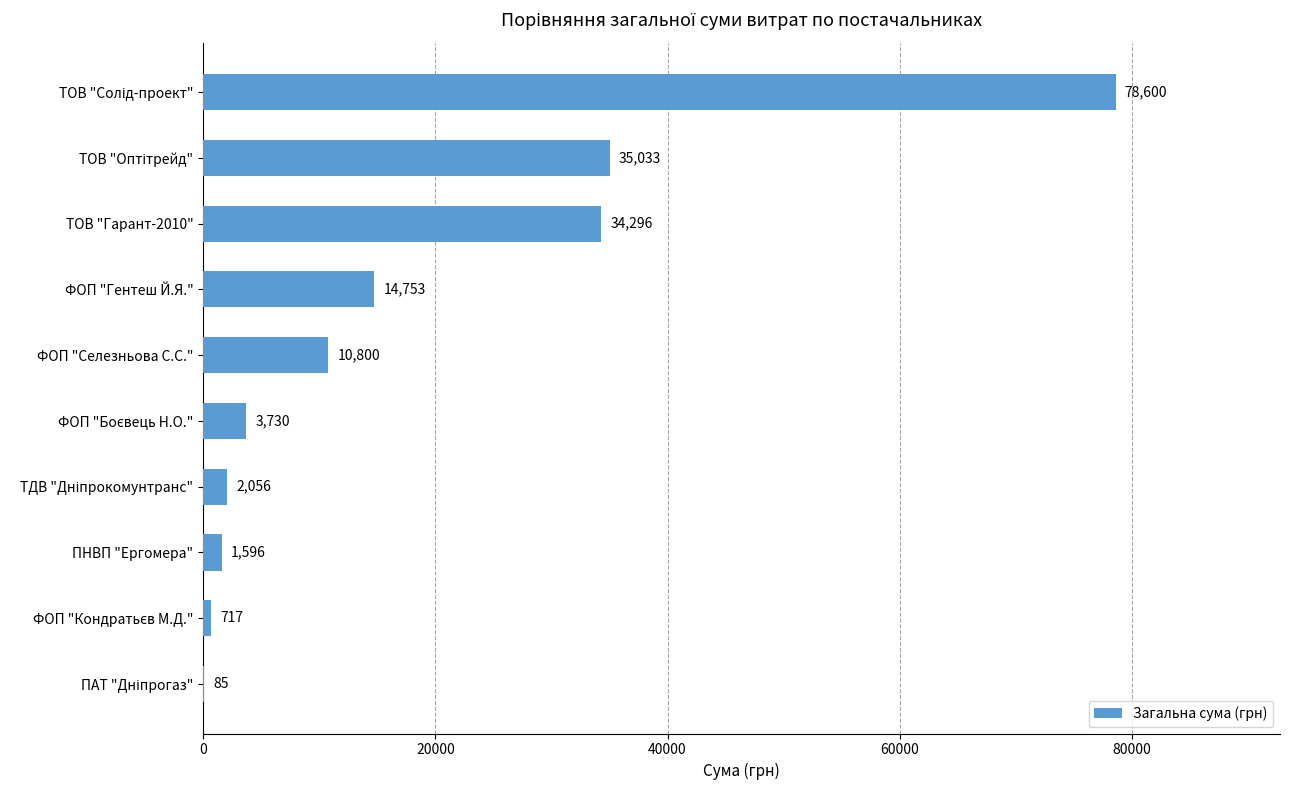

How many categories are shown in the chart?

10